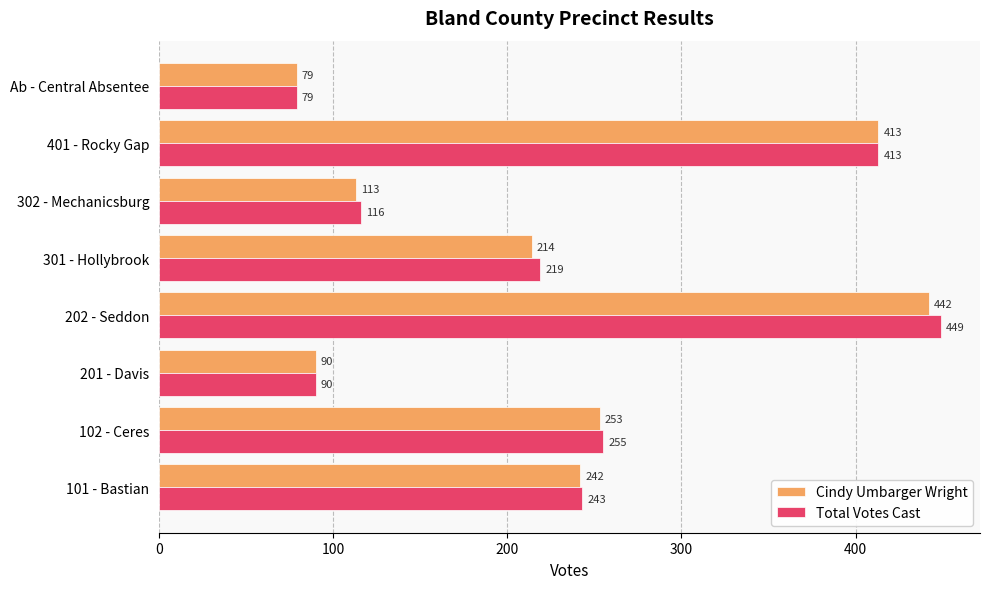

What is the maximum value shown in the chart?

449